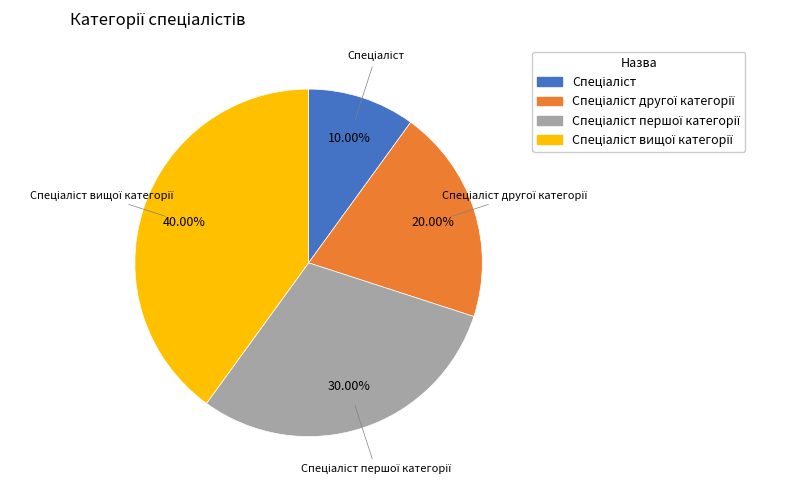

Does any single category account for the majority?

No